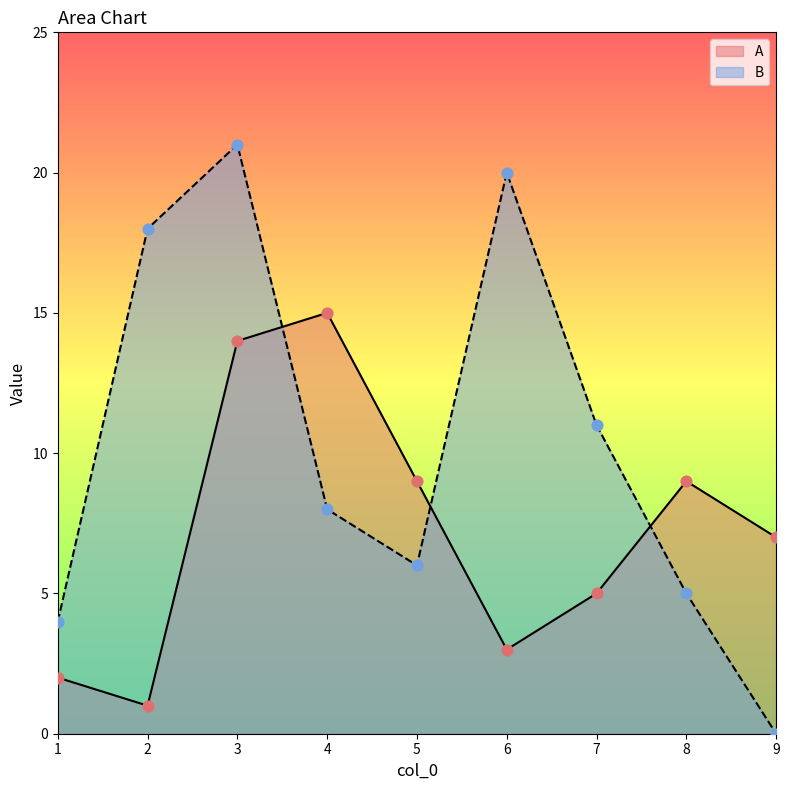

Which series reaches the minimum Y coordinate?

B